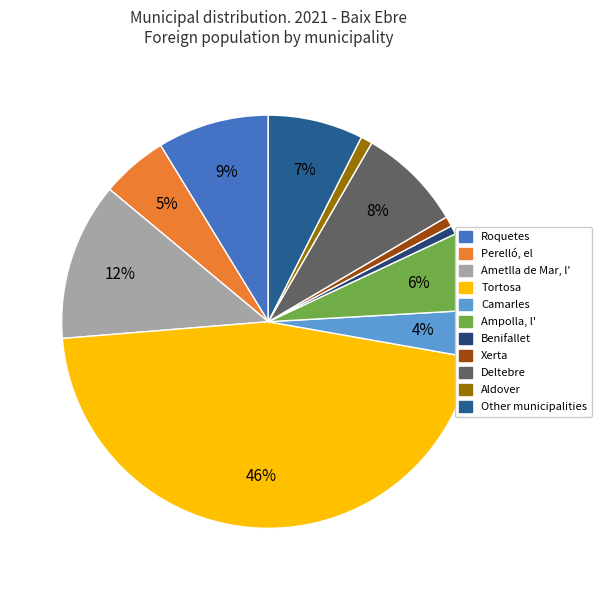

The Ametlla de Mar, l' slice represents 23% of the pie. True or false?

False